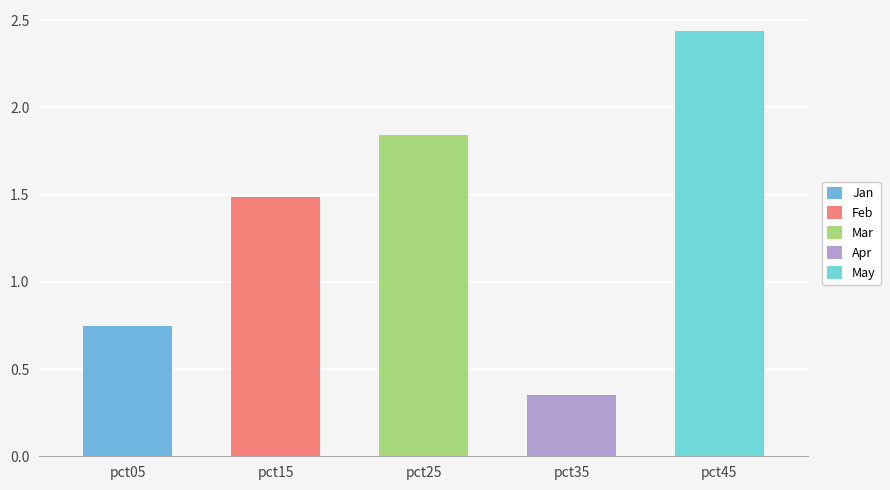

What is the difference between the second highest and minimum values in the Jan series?

0.6